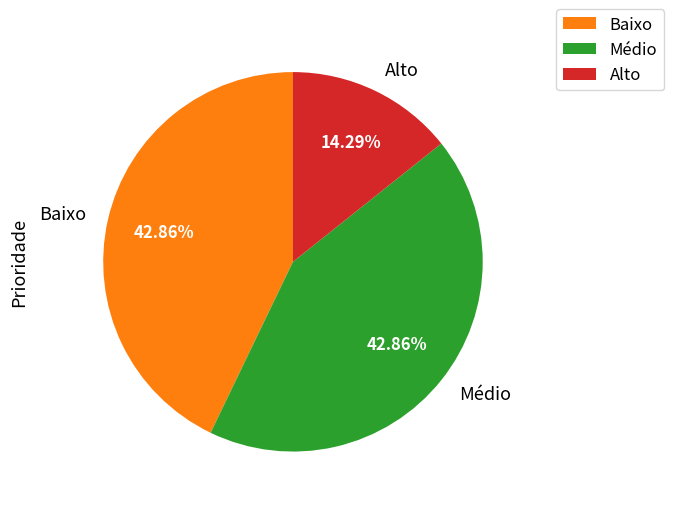

Between Baixo and Alto, which is larger?

Baixo